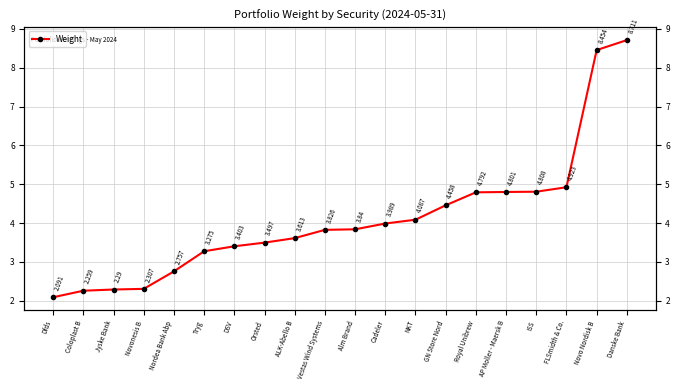

What is the value of the 19th point from the left?

8.5